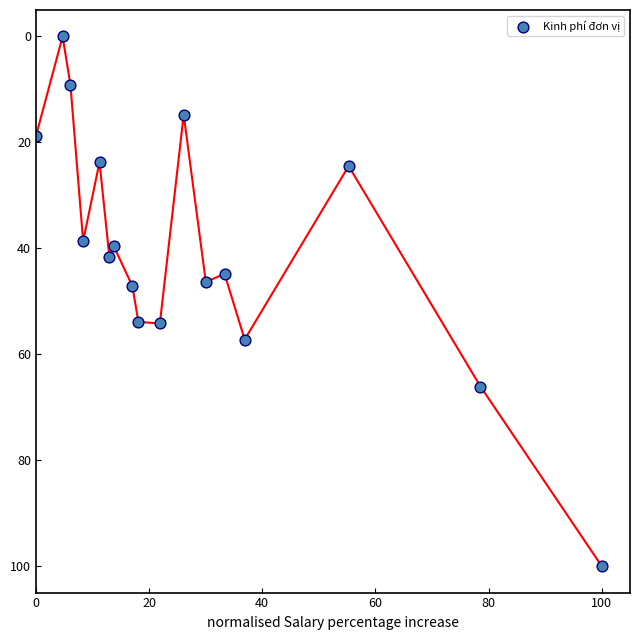

What is the range of X values (max minus min)?

100.0